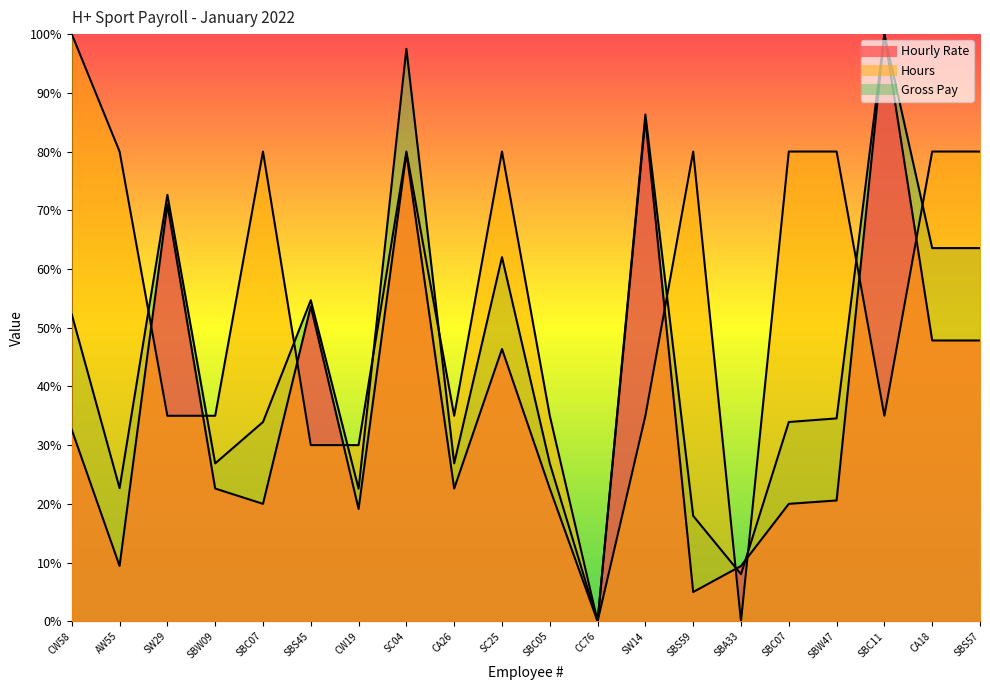

At which category does Hourly Rate reach its first local valley?

AW55